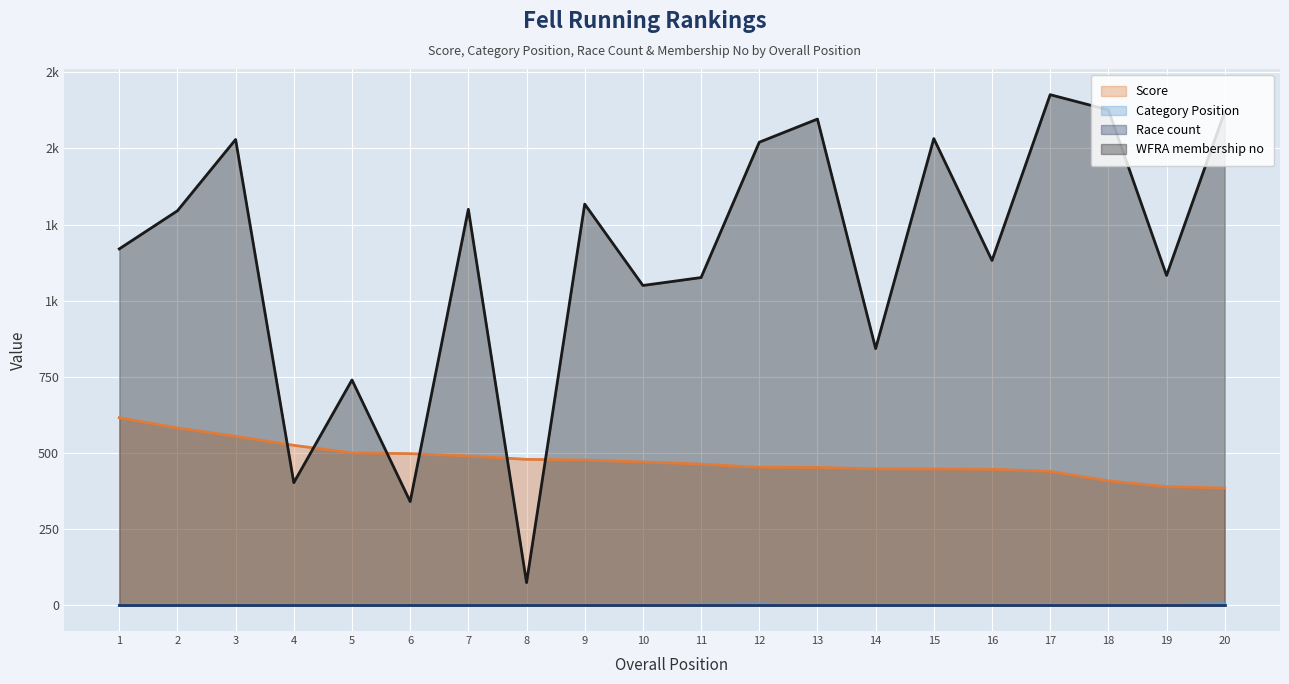

Which series has the widest spread of values?

WFRA membership no